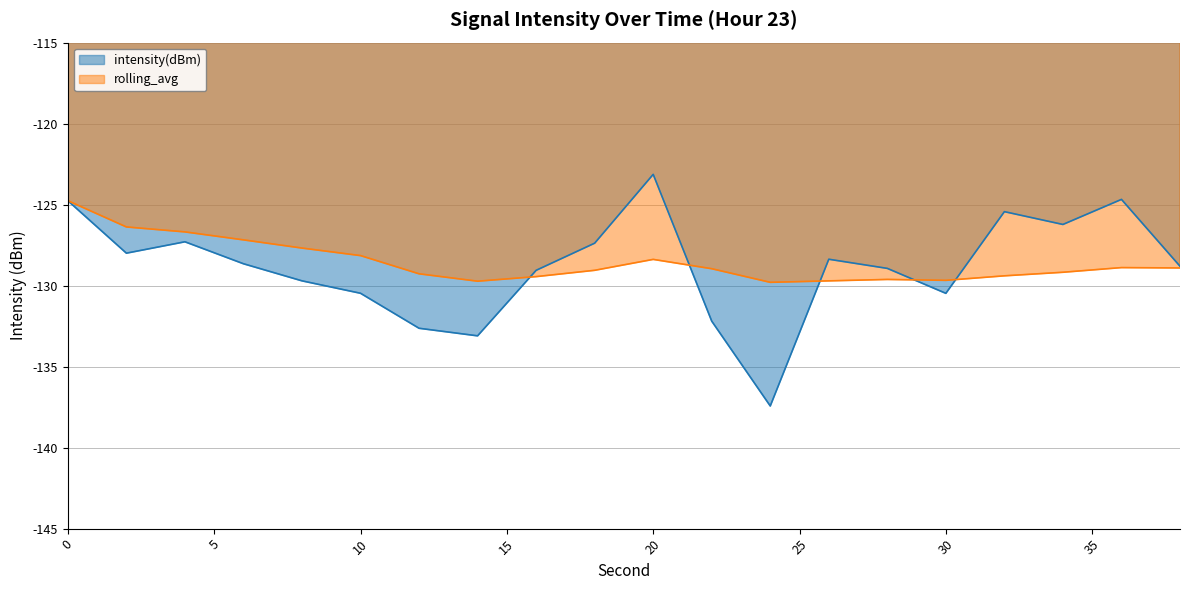

At which label is intensity(dBm) closest to -130?

8